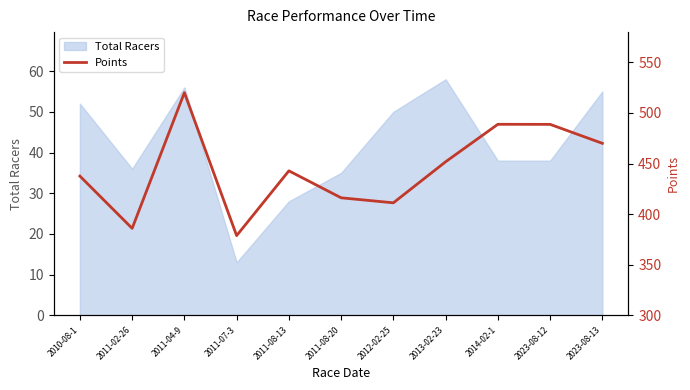

Reading left to right, what are all the values shown in this chart?

437.6	385.9	520.1	378.7	442.8	416.1	411.2	451.8	488.8	488.8	470.0